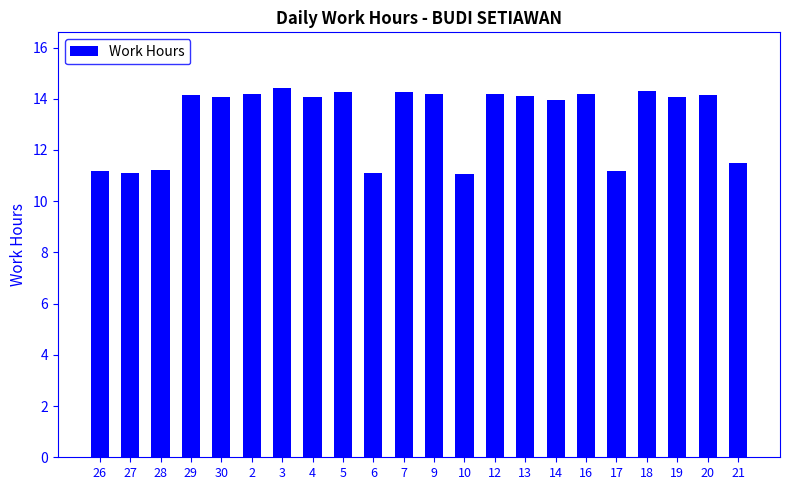

What is the value of the 3rd bar from the left?

11.2